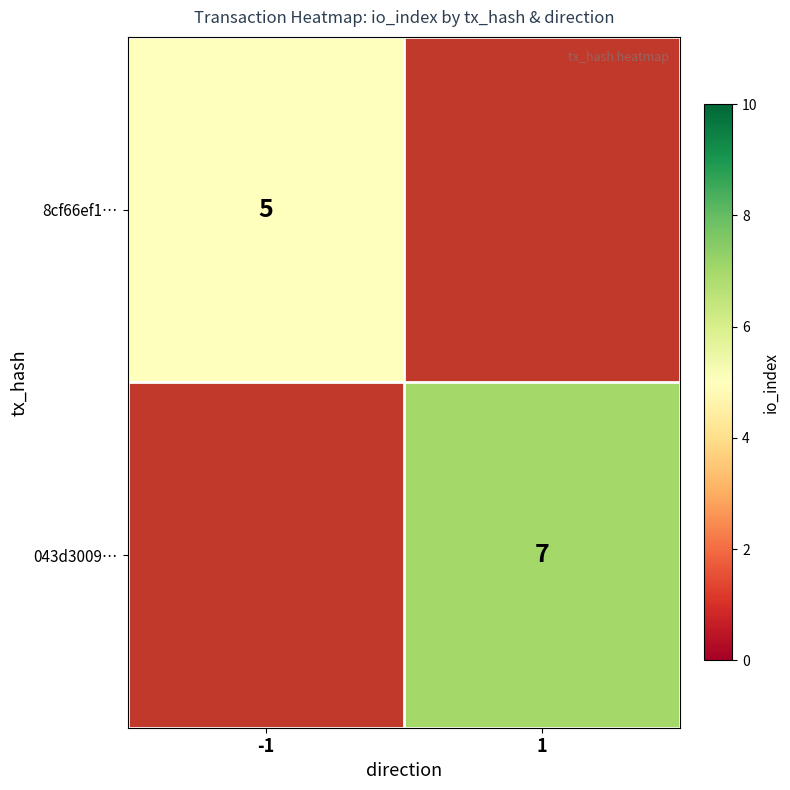

Between 1 and -1, which is larger?

-1